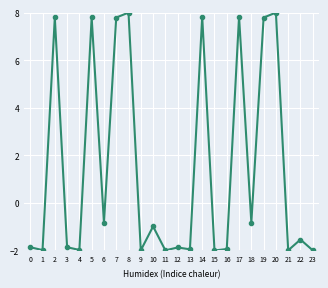

Where does the data first go above -1?

2